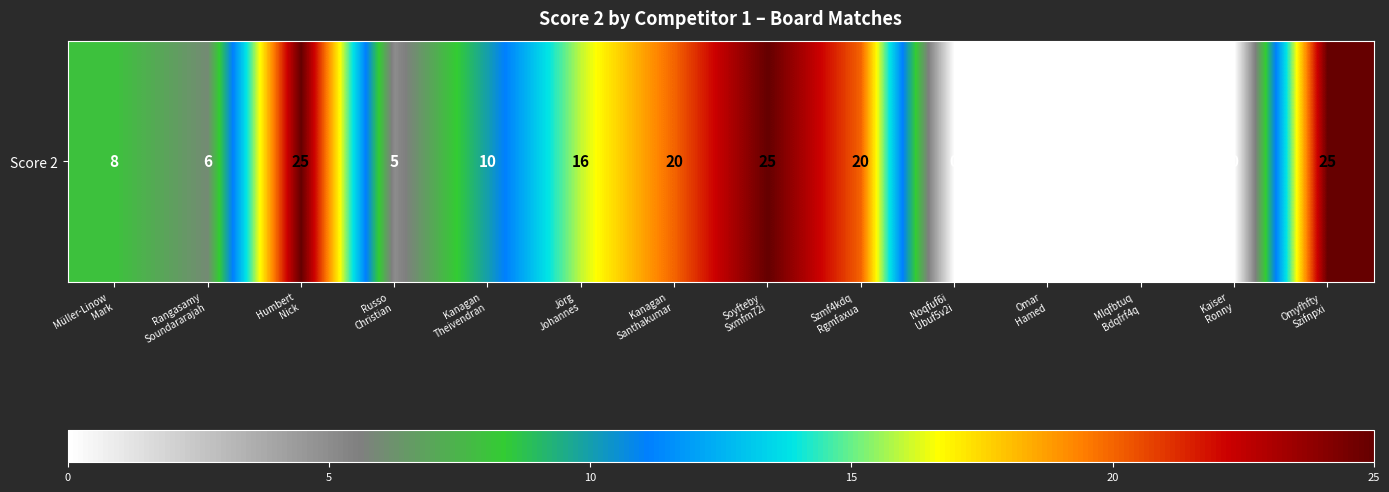

How many values exceed 10?

6